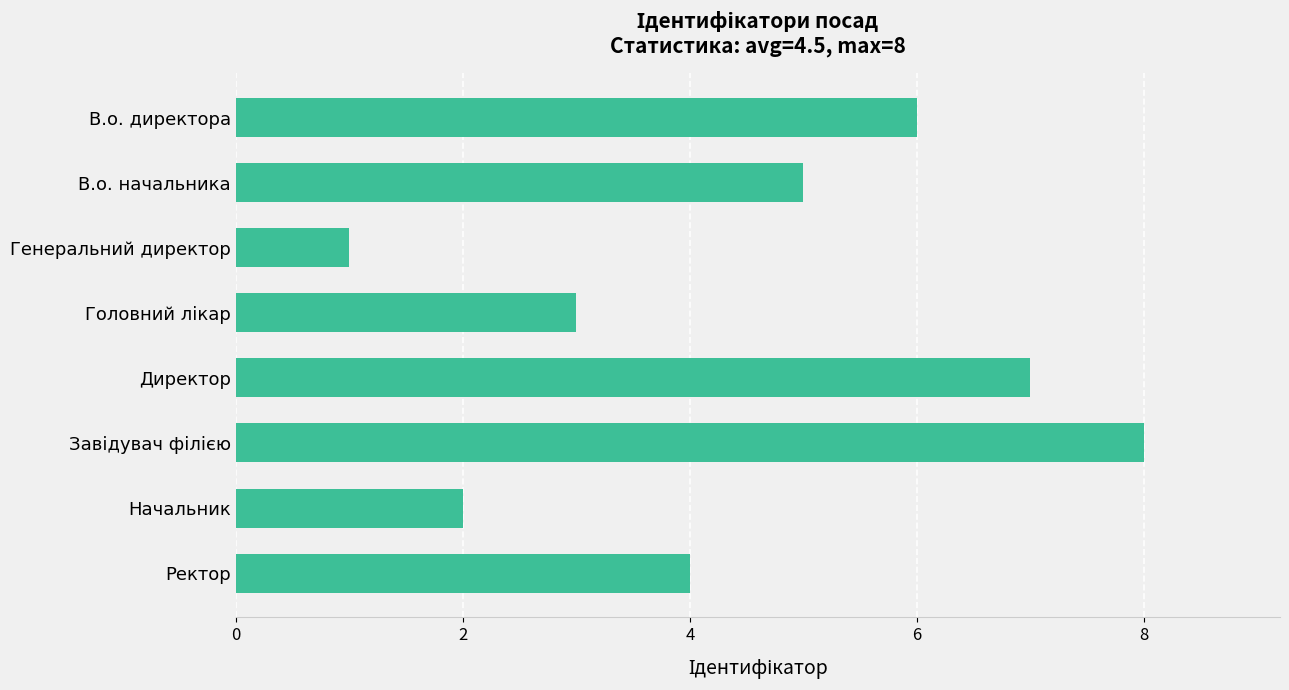

How many categories are shown in the chart?

8